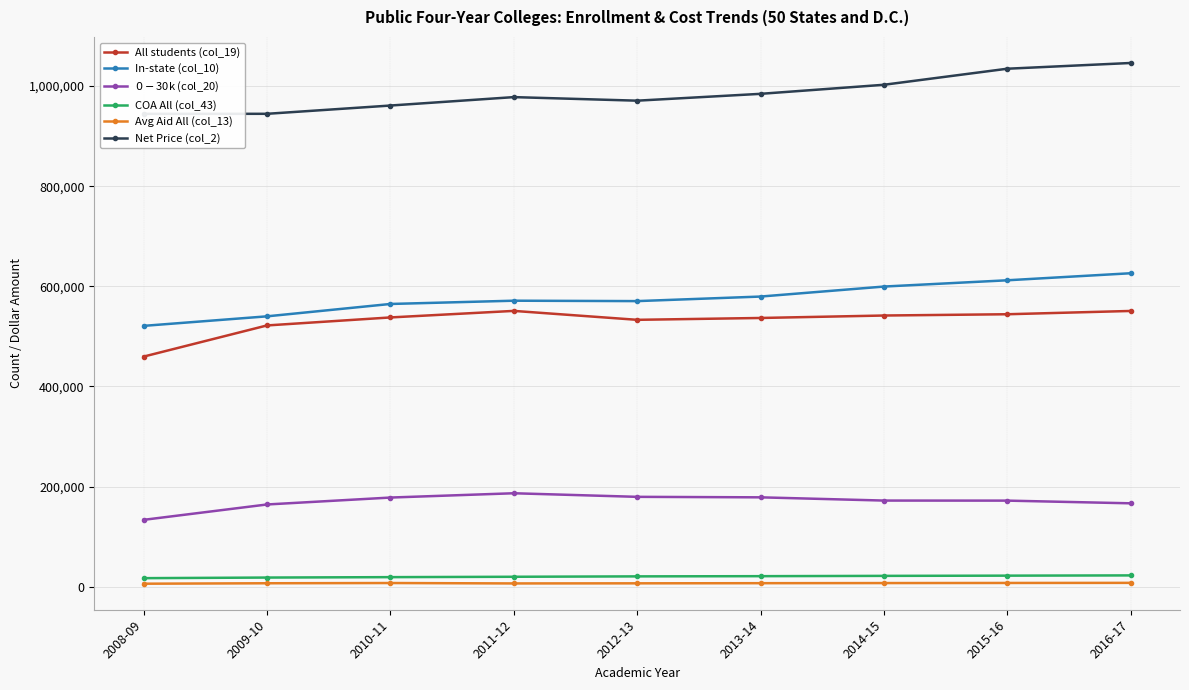

Rank the series by their maximum value, from lowest to highest.

Avg Aid All (col_13), COA All (col_43), $0-$30k (col_20), All students (col_19), In-state (col_10), Net Price (col_2)